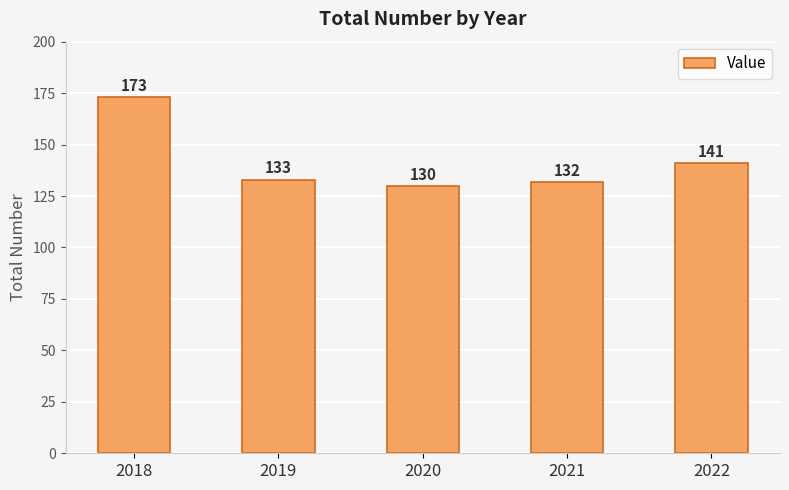

What is the difference between the values at 2022 and 2021?

9